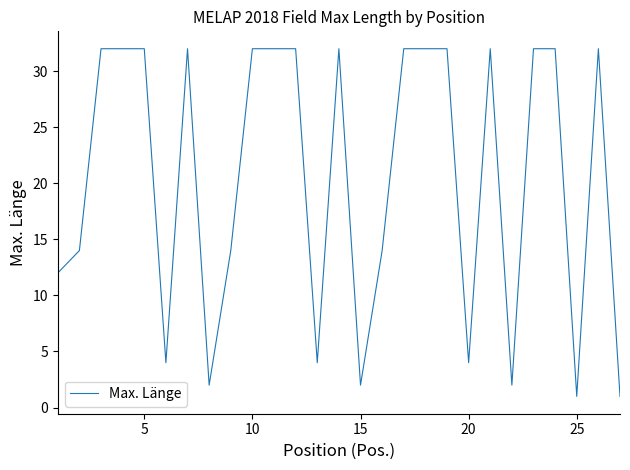

What is the difference between the maximum and minimum values?

31